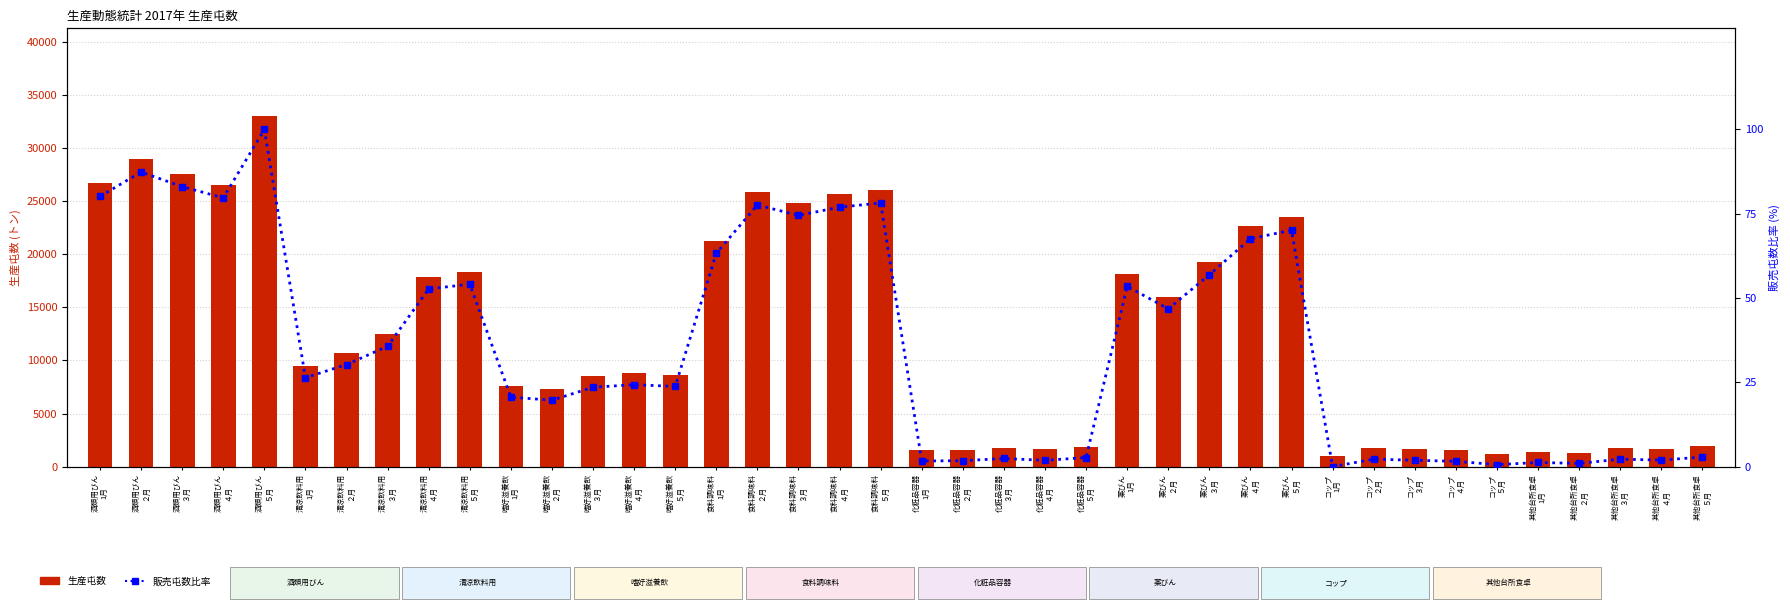

Which series changed the most between 食料調味料
４月 and 其他台所食卓
２月?

生産屯数